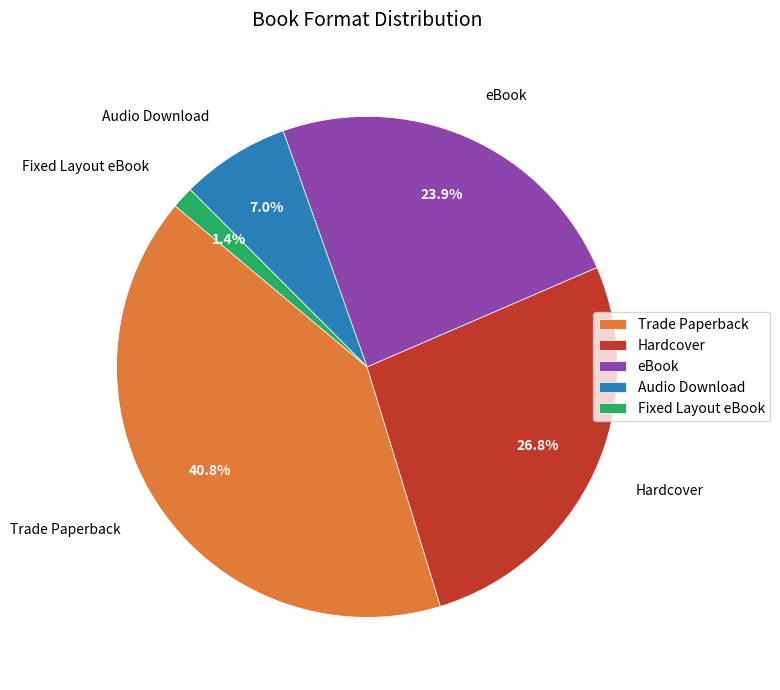

True or false: Fixed Layout eBook accounts for 1% of the total.

True